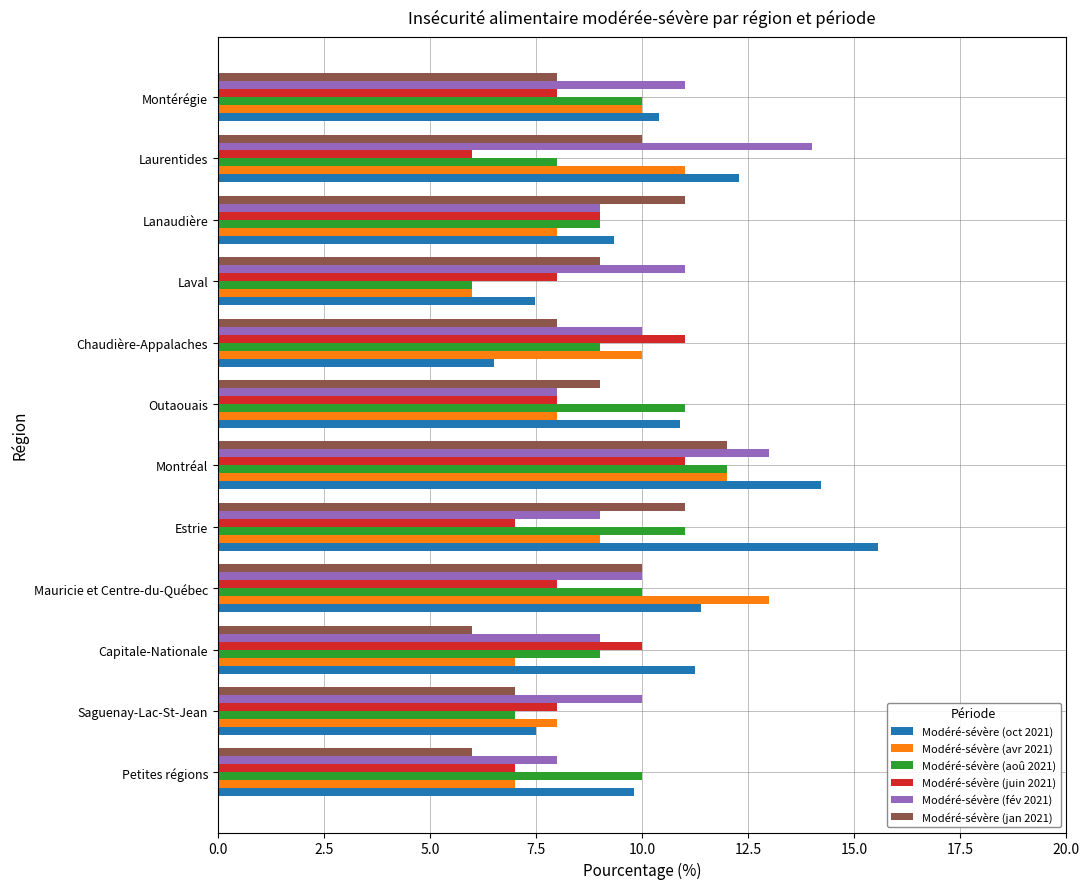

The Modéré-sévère (fév 2021) series shows 13.8 at Chaudière-Appalaches. True or false?

False